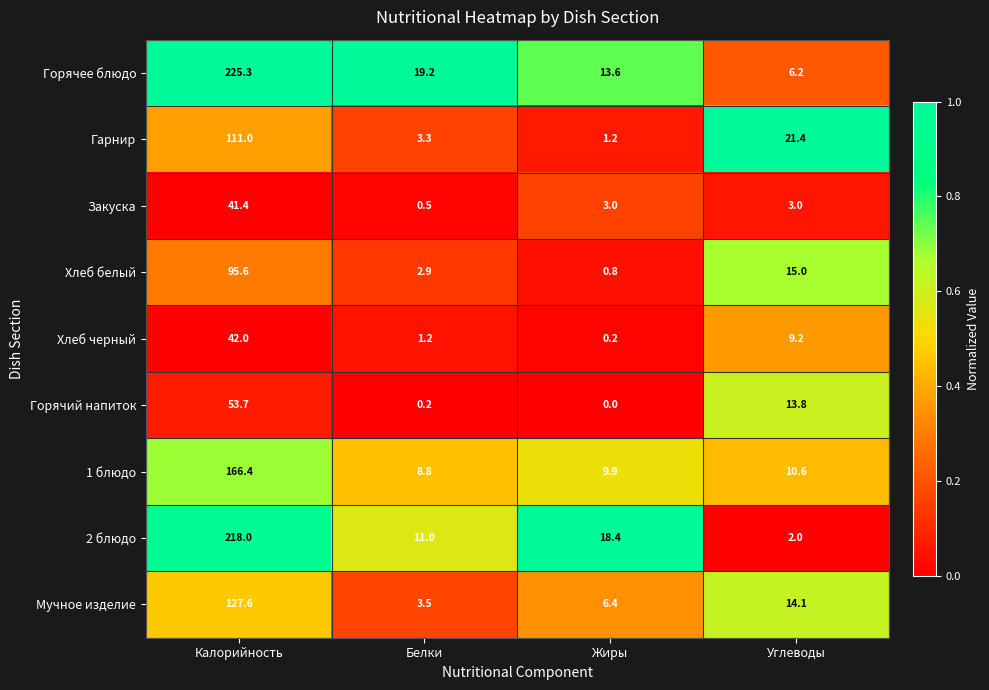

At Белки, list the series in order from largest to smallest.

Горячее блюдо, 2 блюдо, 1 блюдо, Мучное изделие, Гарнир, Хлеб белый, Хлеб черный, Закуска, Горячий напиток